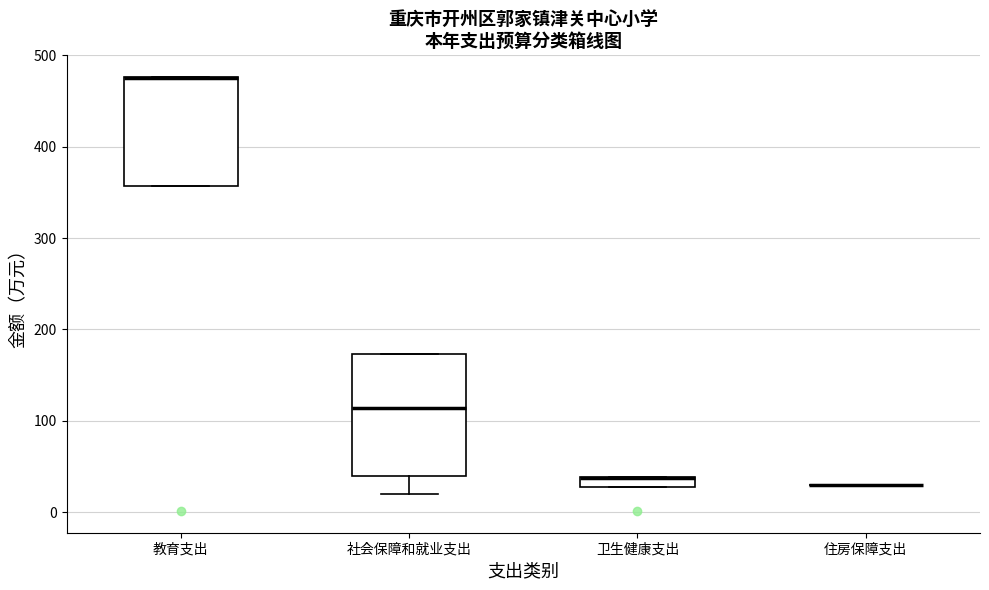

Comparing the boxes themselves (not the whiskers), which one is the tallest?

社会保障和就业支出